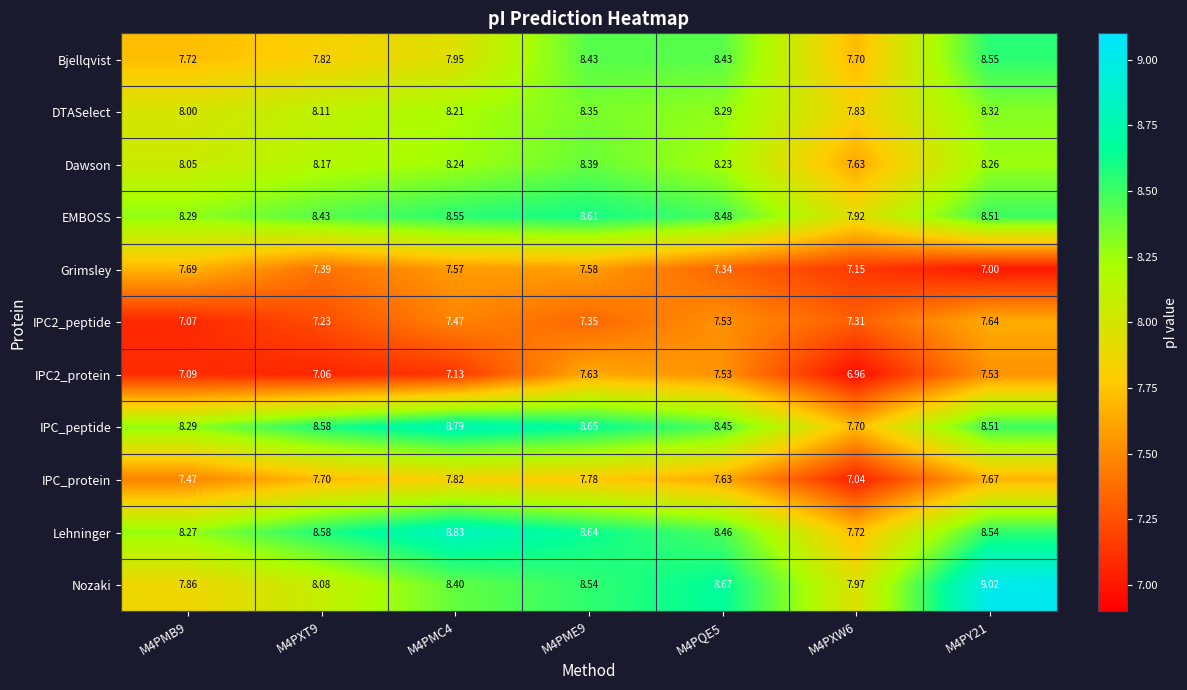

Which series has the widest spread of values?

Nozaki